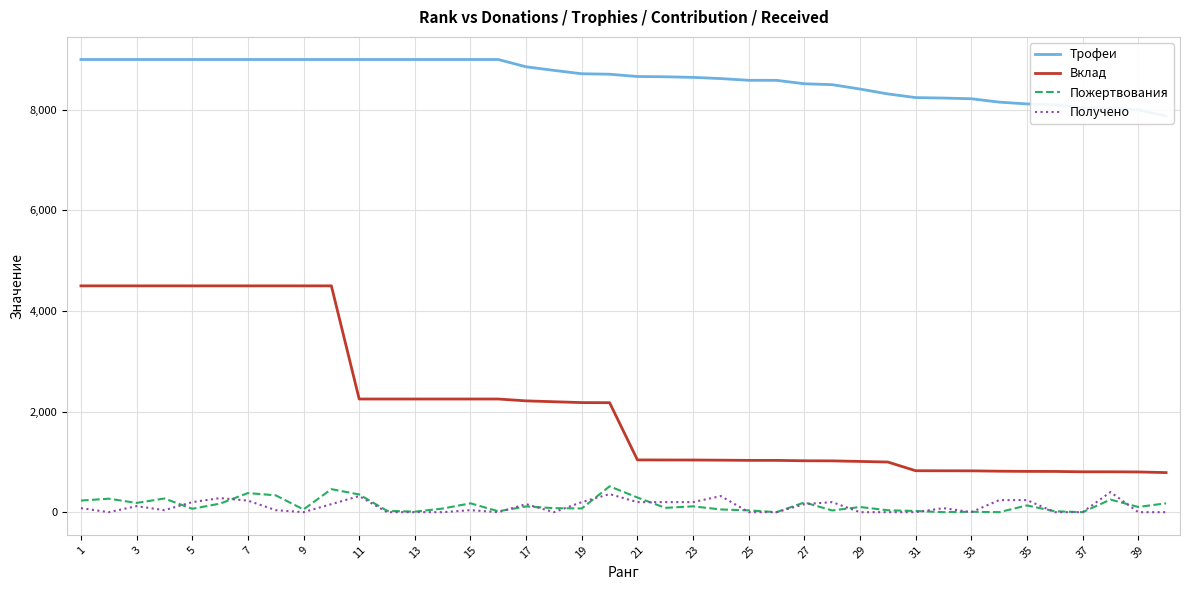

True or false: Пожертвования and Трофеи intersect in this chart.

False